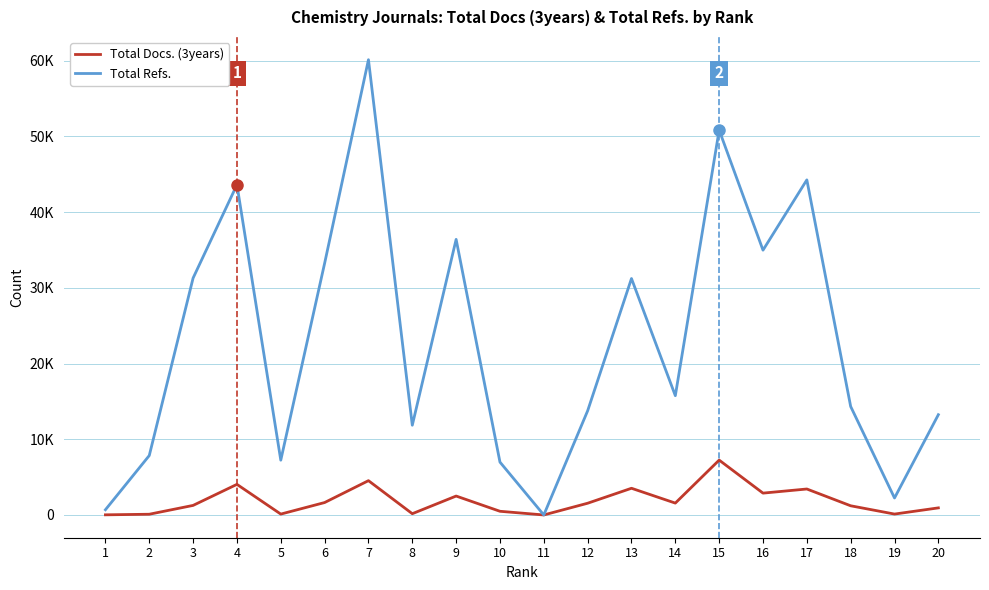

What is the difference between the highest and lowest values at 13?

27705